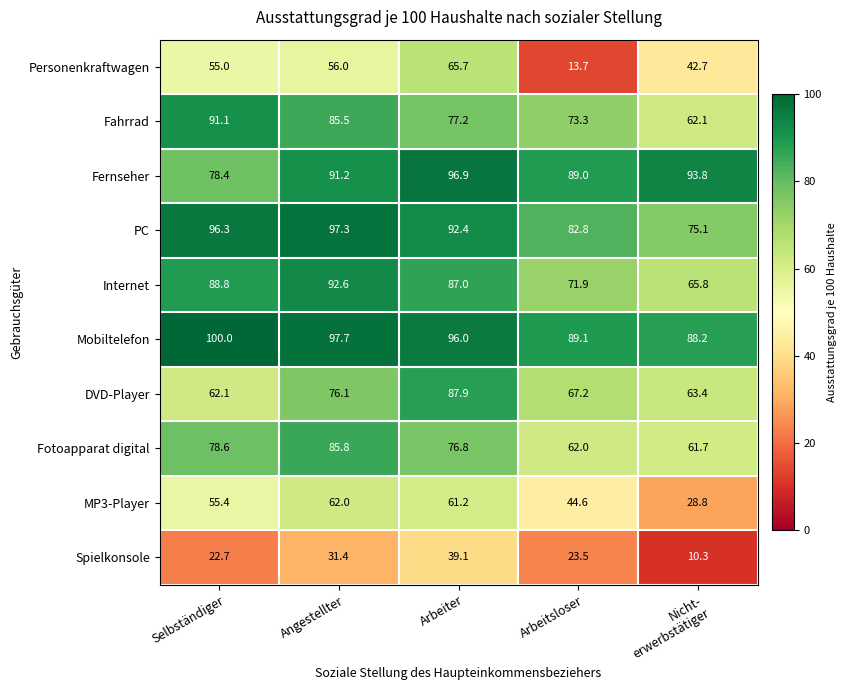

Which series has the largest range (max minus min)?

Personenkraftwagen